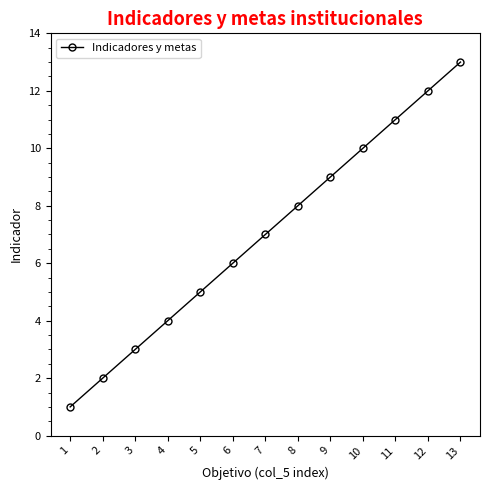

Which category has the lowest value across all series?

1